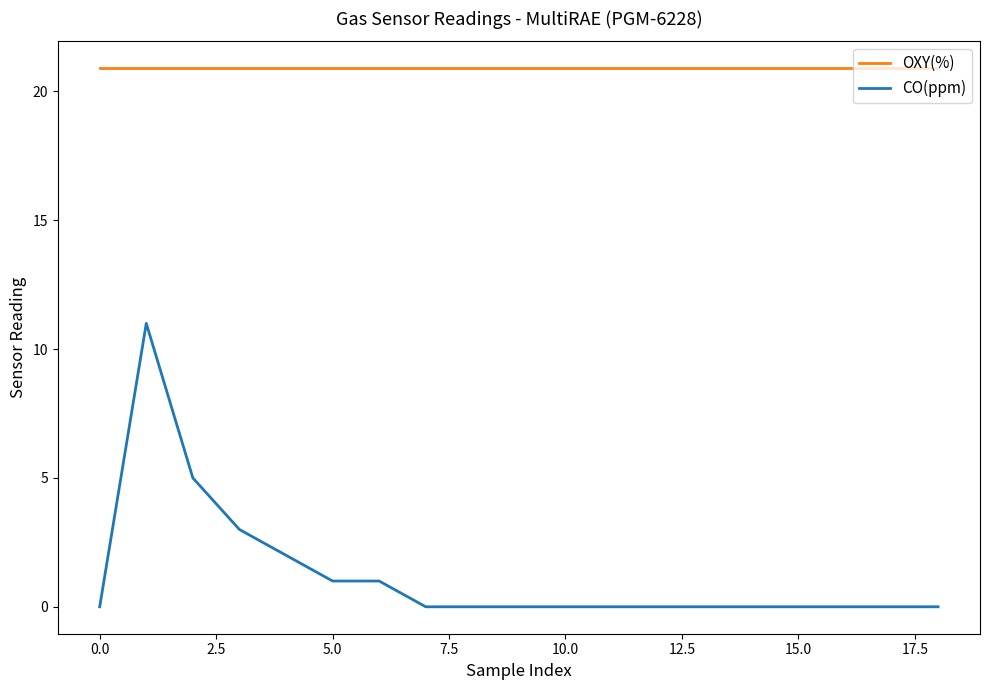

Rank the series by their average value, from highest to lowest.

OXY(%), CO(ppm)